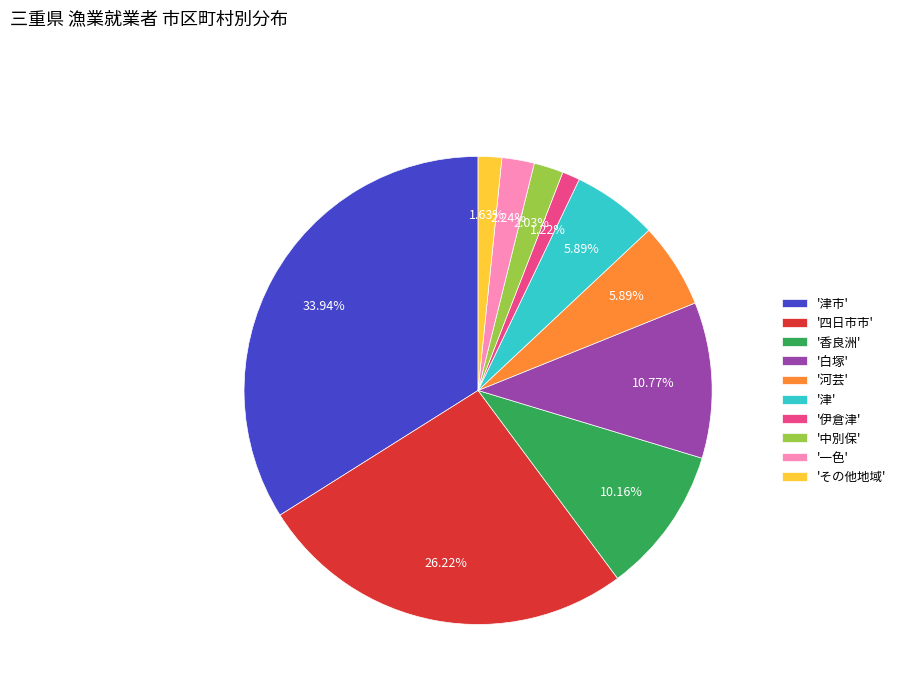

Is the sum of '四日市市' and '香良洲' greater than half?

No